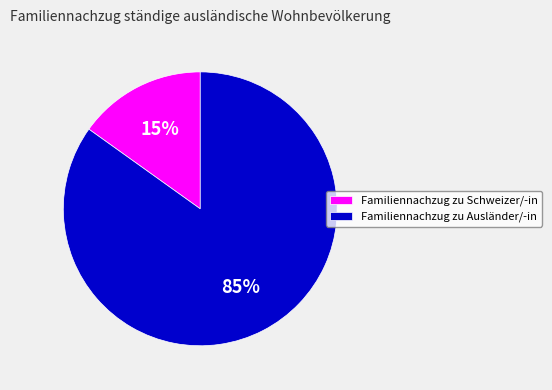

Between Familiennachzug zu Ausländer/-in and Familiennachzug zu Schweizer/-in, which is larger?

Familiennachzug zu Ausländer/-in